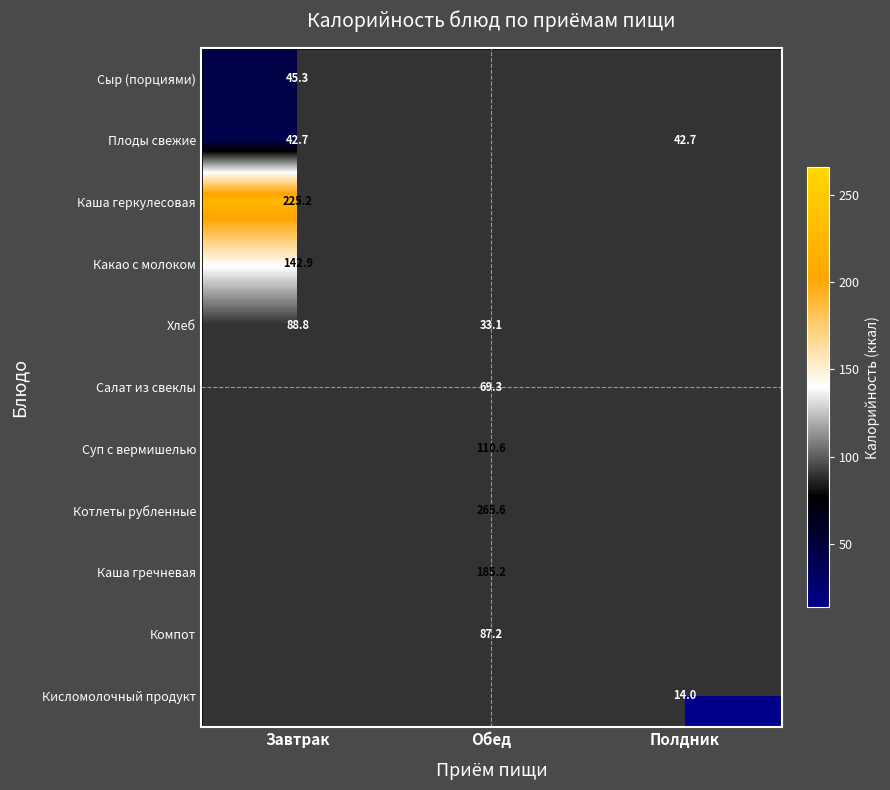

Is it true that Хлеб equals 88.8 at Завтрак?

True